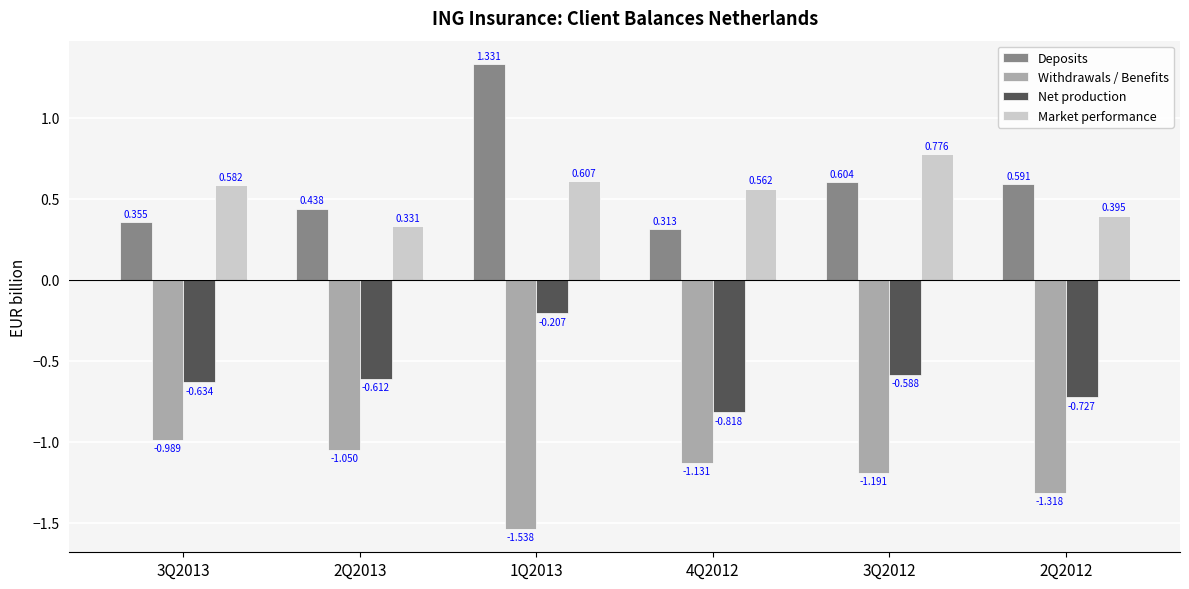

What is the difference between the Net production values at 1Q2013 and 2Q2012?

0.5